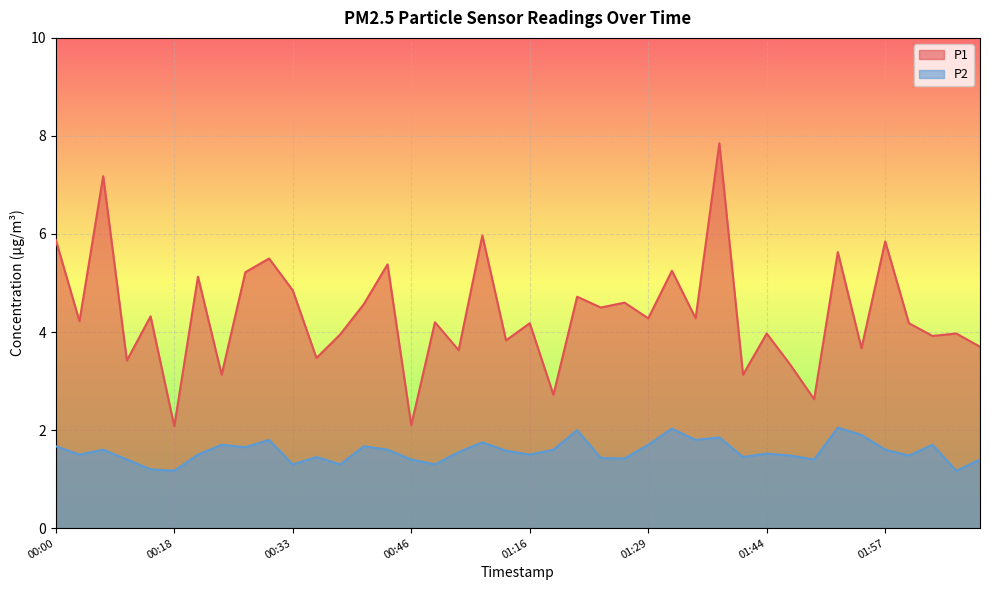

How many lines are shown in the chart?

2